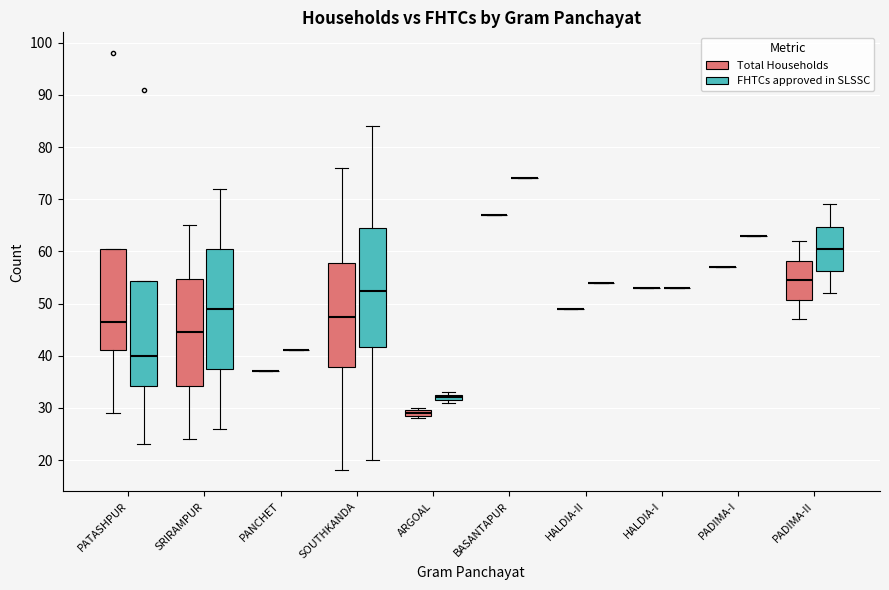

Where is the lower edge of the box for ARGOAL (FHTCs approved in SLSSC) on the y-axis? The values are not printed on the chart, so give them approximately, as read against the axis.

32